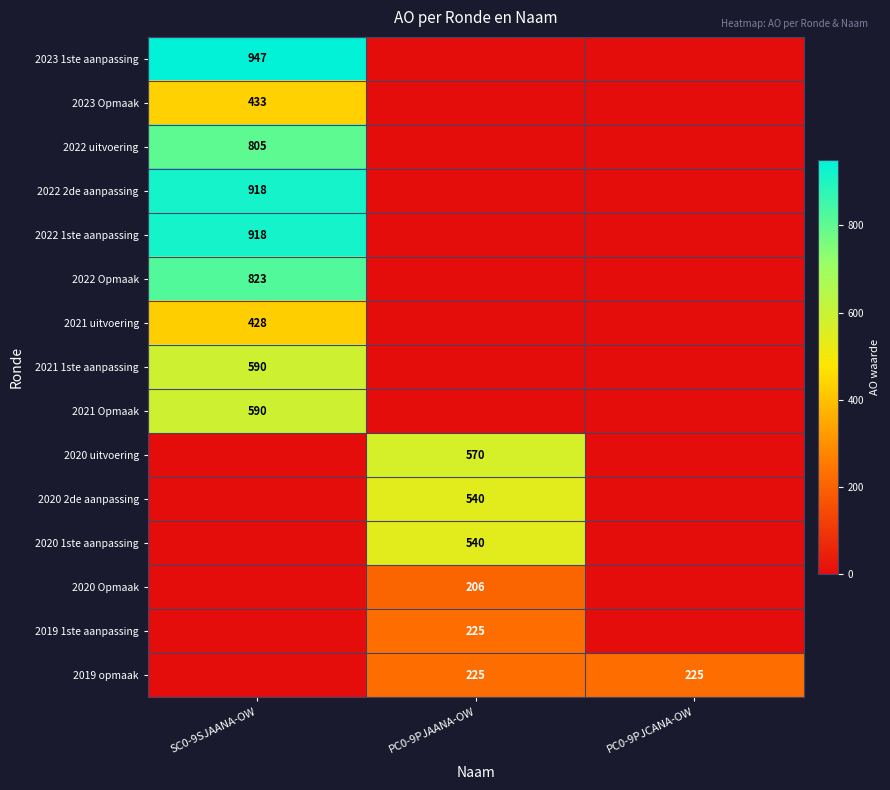

What is the spread (max minus min) of values at PC0-9PJCANA-OW?

225